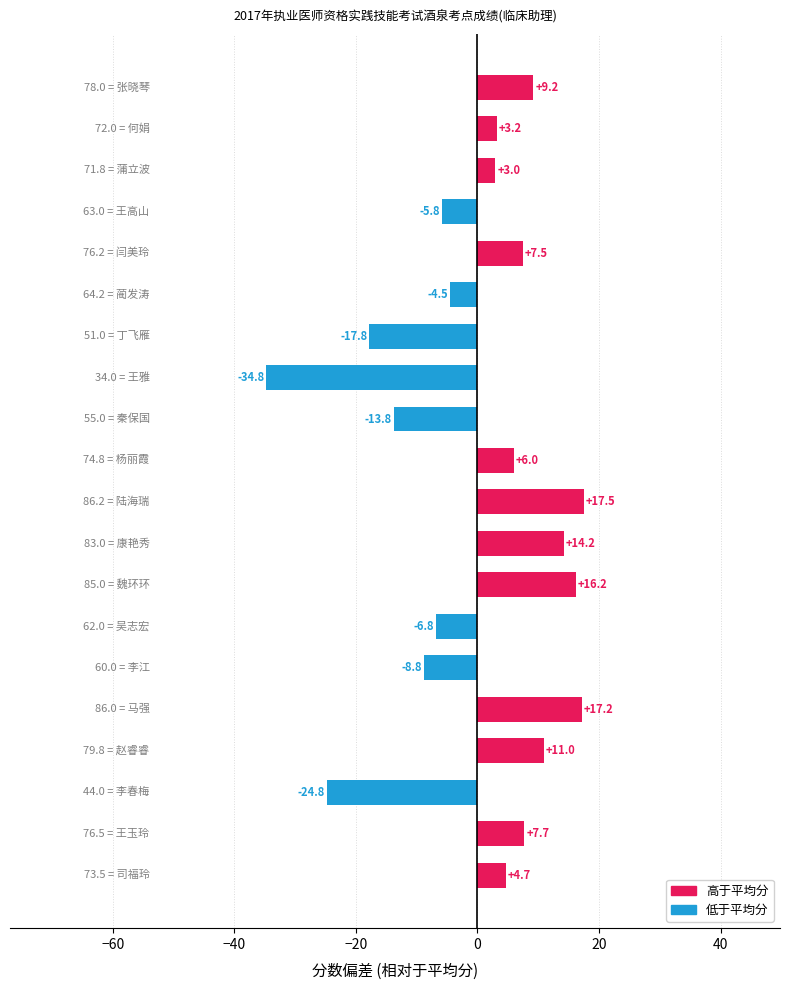

Reading top to bottom, what are all the values shown in this chart?

9.2	3.2	3.0	-5.8	7.5	-4.5	-17.8	-34.8	-13.8	6.0	17.5	14.2	16.2	-6.8	-8.8	17.2	11.0	-24.8	7.7	4.7